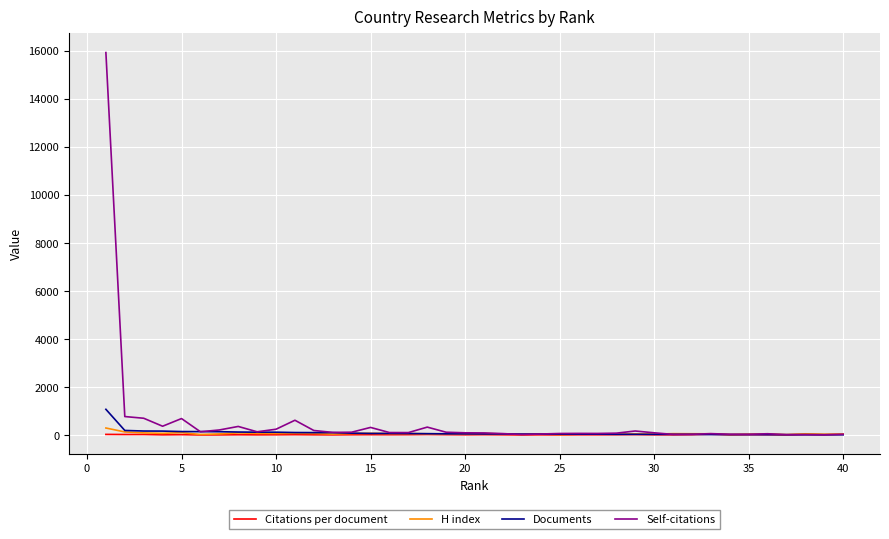

What are all the series names shown in the legend?

Citations per document, H index, Documents, Self-citations